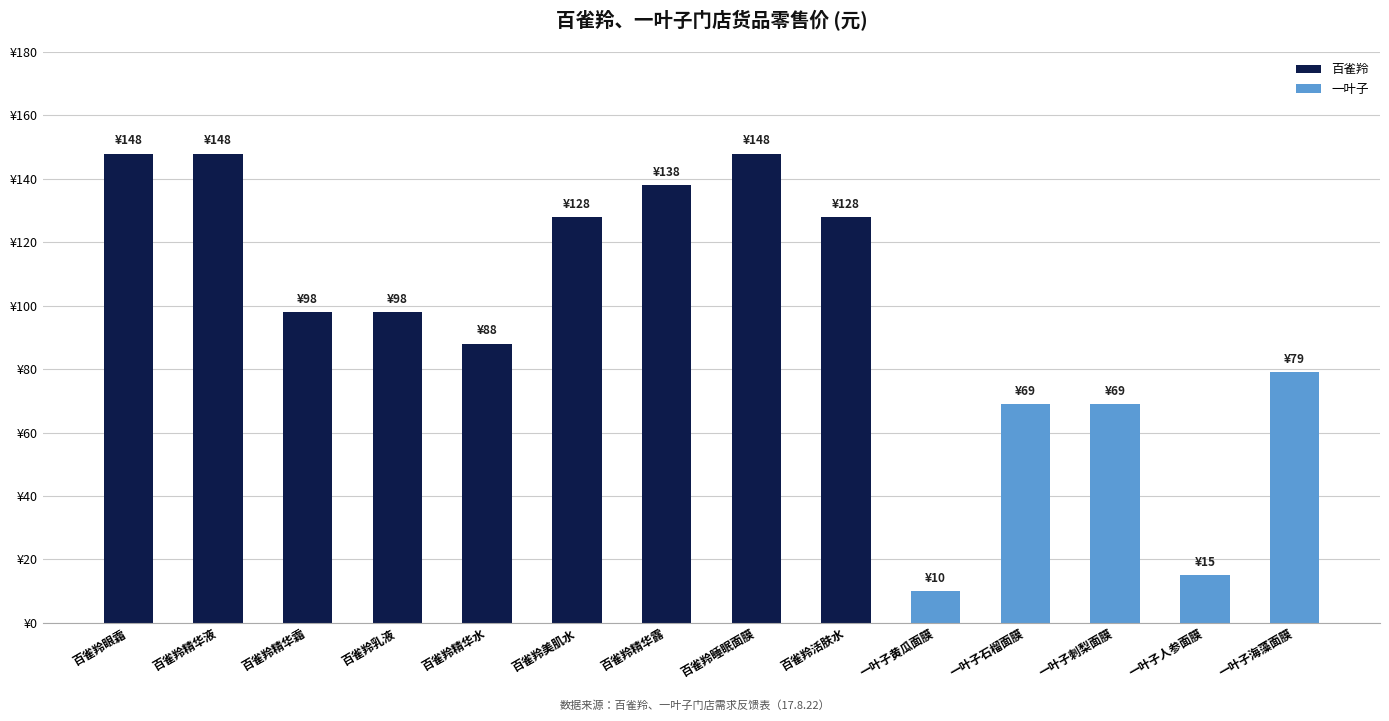

What is the average value?

97